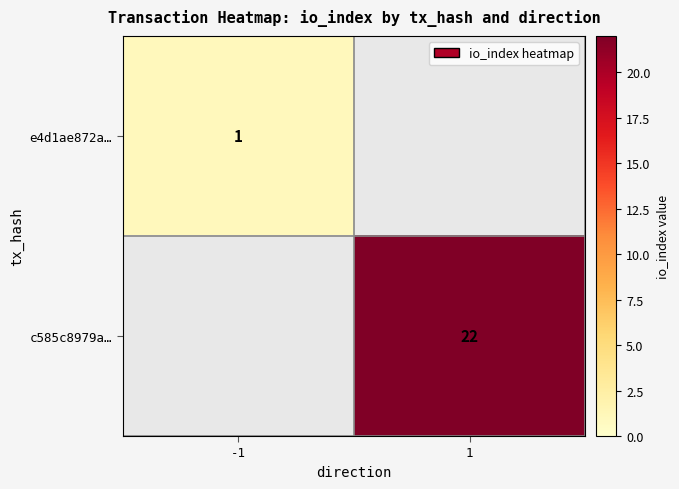

Which category has the highest value across all series?

1